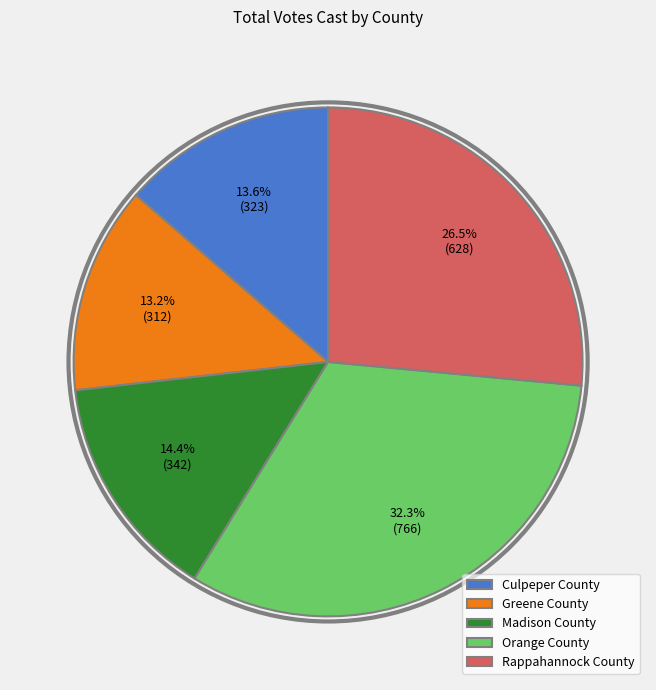

What is the ratio of the value at Orange County to the value at Rappahannock County?

1.2